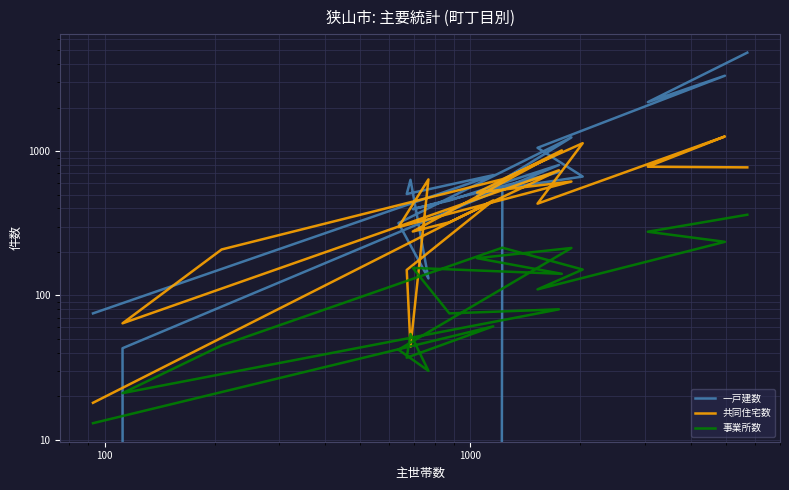

Rank the series by their maximum value, from lowest to highest.

事業所数, 共同住宅数, 一戸建数